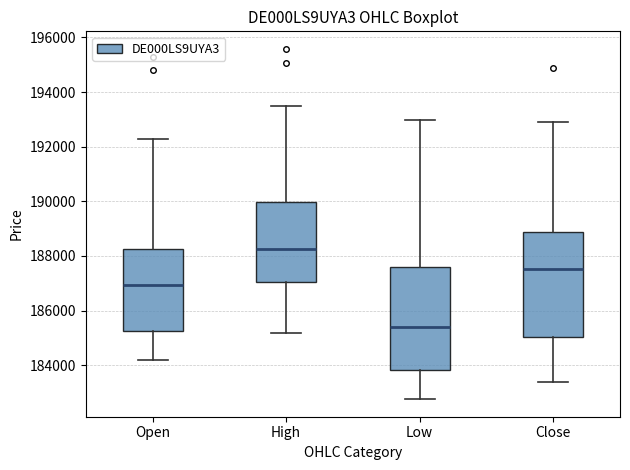

Reading left to right, read every box against the y-axis: the position of its median line, the range the box covers, and the ends of its whiskers. The values are not printed on the chart, so give them approximately, as read against the axis.

Open: median 187000, box 185200 to 188200, whiskers 184200 to 192200
High: median 188200, box 187000 to 190000, whiskers 185200 to 193400
Low: median 185400, box 183800 to 187600, whiskers 182800 to 193000
Close: median 187600, box 185000 to 188800, whiskers 183400 to 193000